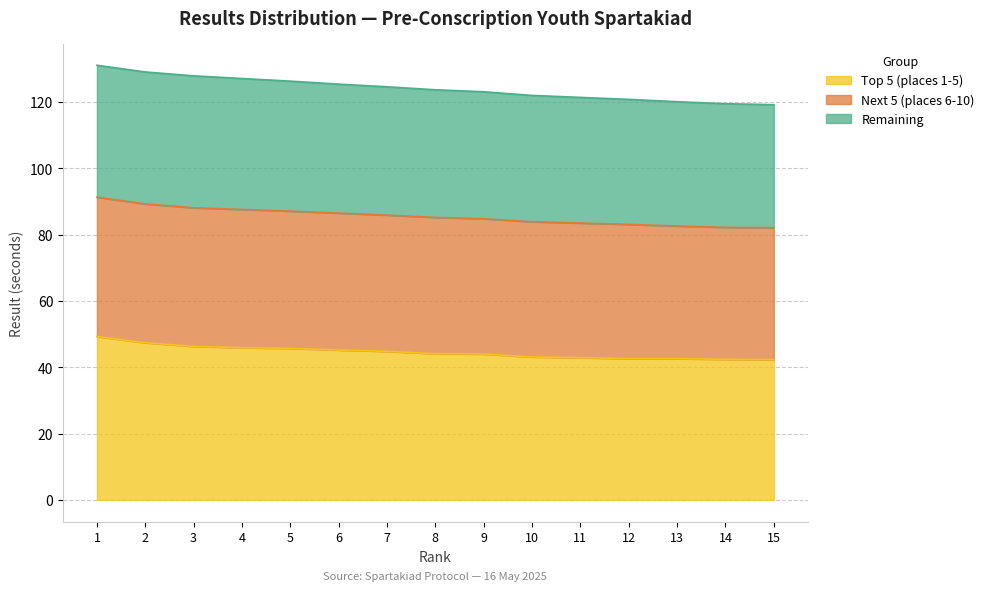

Which category has the highest value in the Remaining series?

1